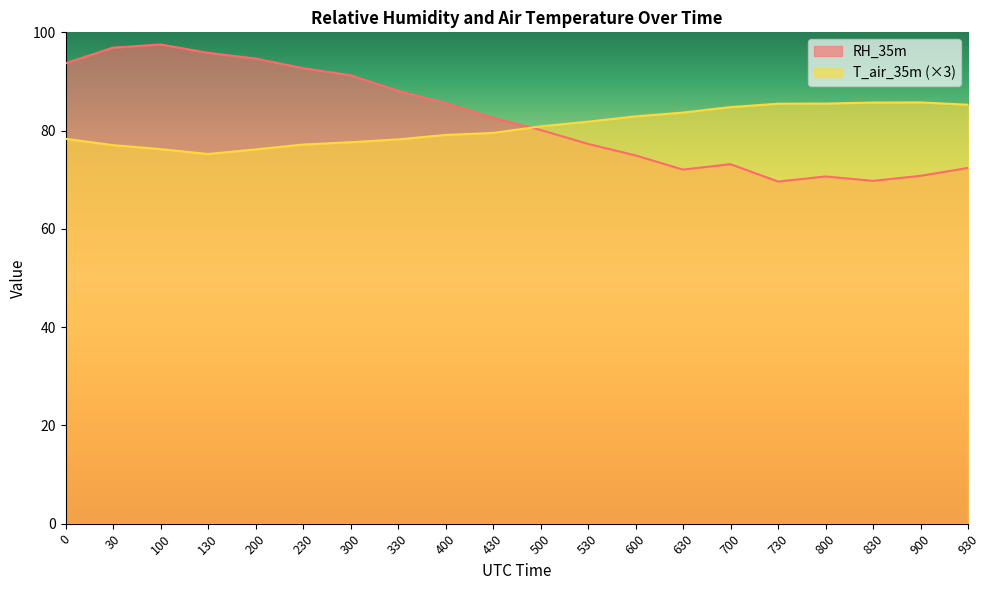

How many lines are shown in the chart?

2